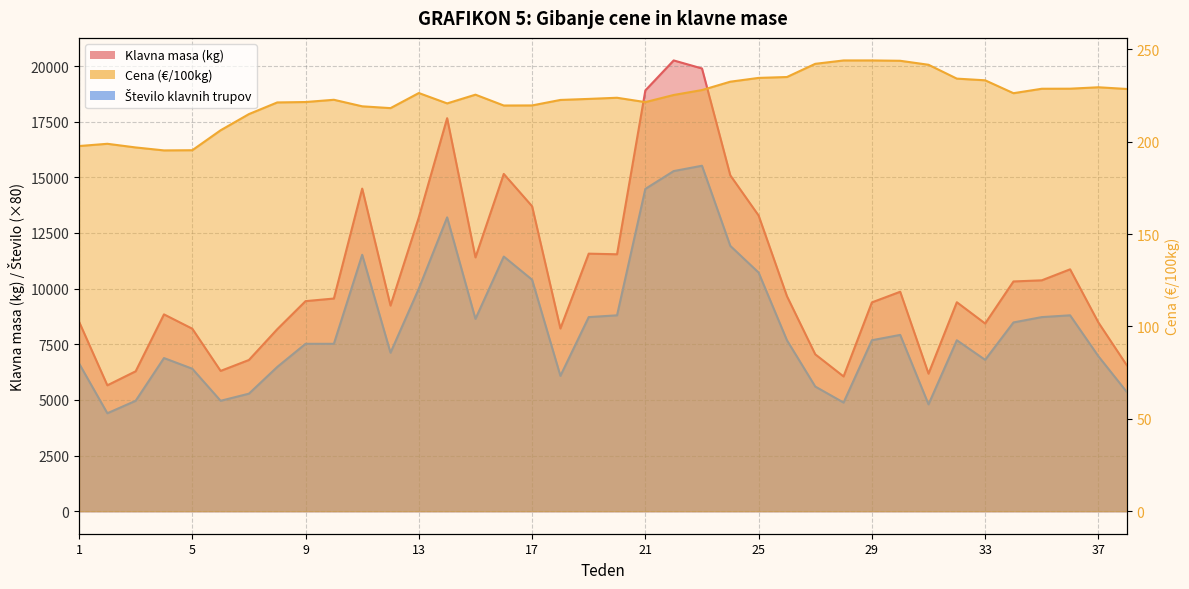

List the series in order of their peak value, lowest first.

Cena (EUR/100kg), Število klavnih trupov, Klavna masa (kg)